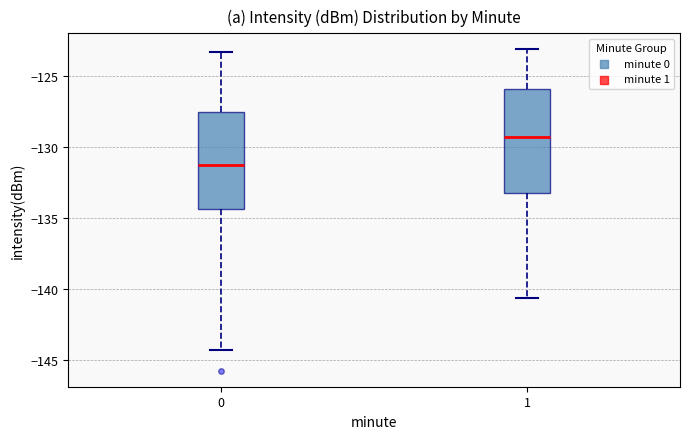

Which box has the highest median line?

1